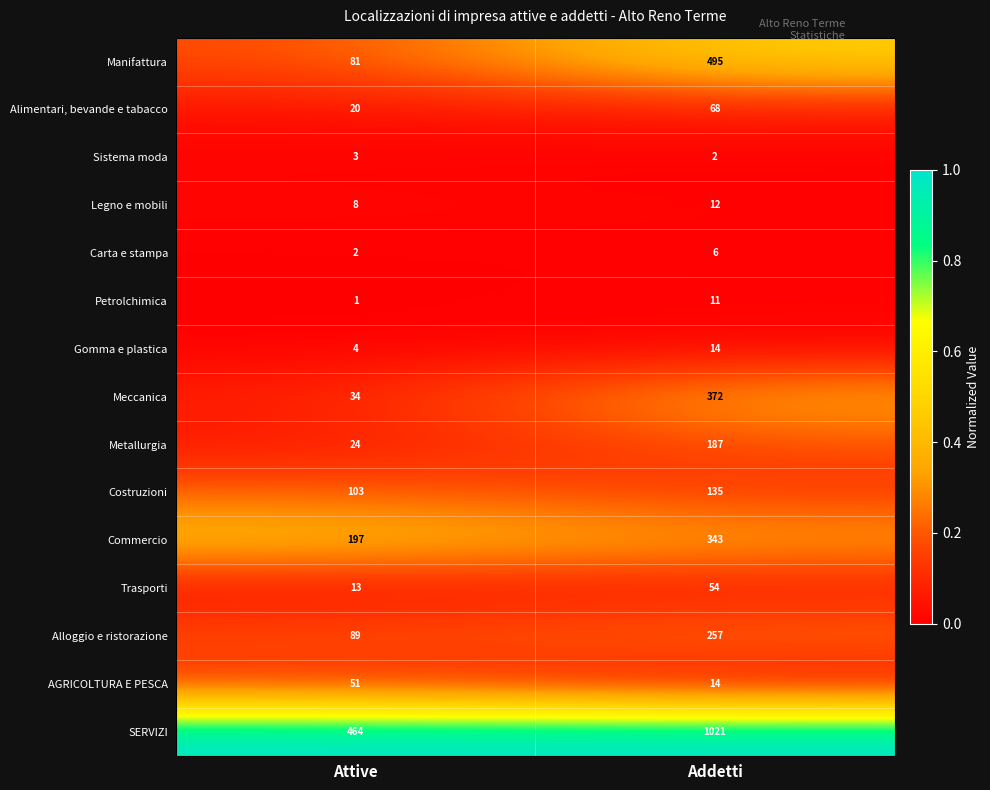

Is it true that SERVIZI equals 669 at Attive?

False